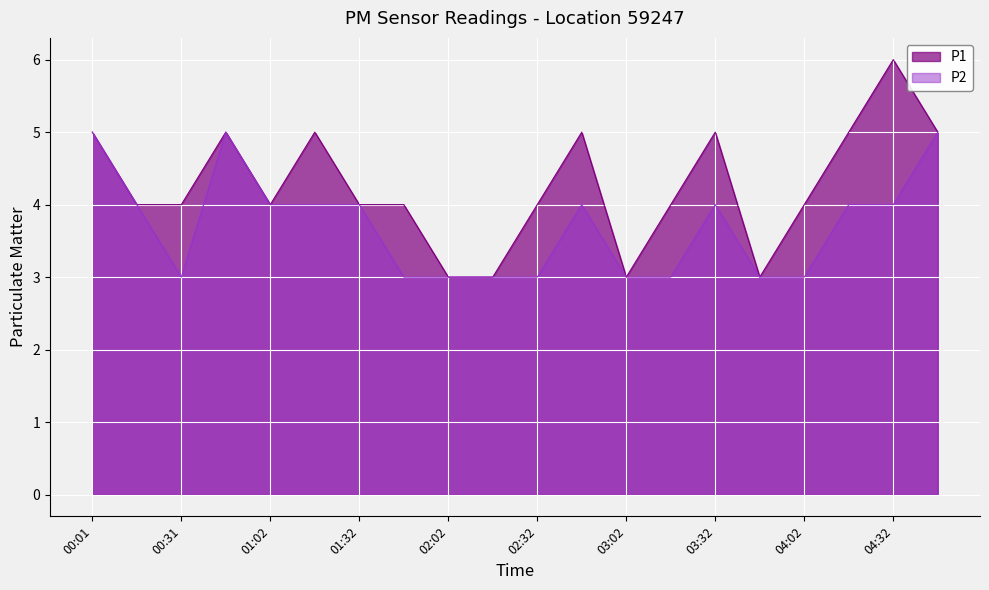

Reading left to right, list all the values displayed in this chart.

P1: 5	4	4	5	4	5	4	4	3	3	4	5	3	4	5	3	4	5	6	5
P2: 5	4	3	5	4	4	4	3	3	3	3	4	3	3	4	3	3	4	4	5